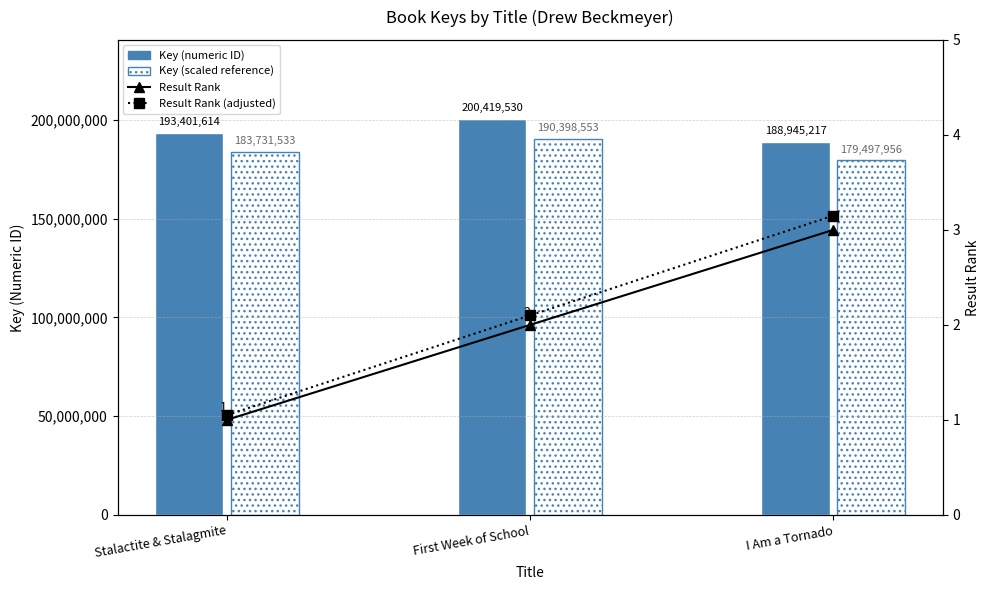

What are all the series names shown in the legend?

Key (numeric ID), Key (scaled reference), Result Rank, Result Rank (adjusted)